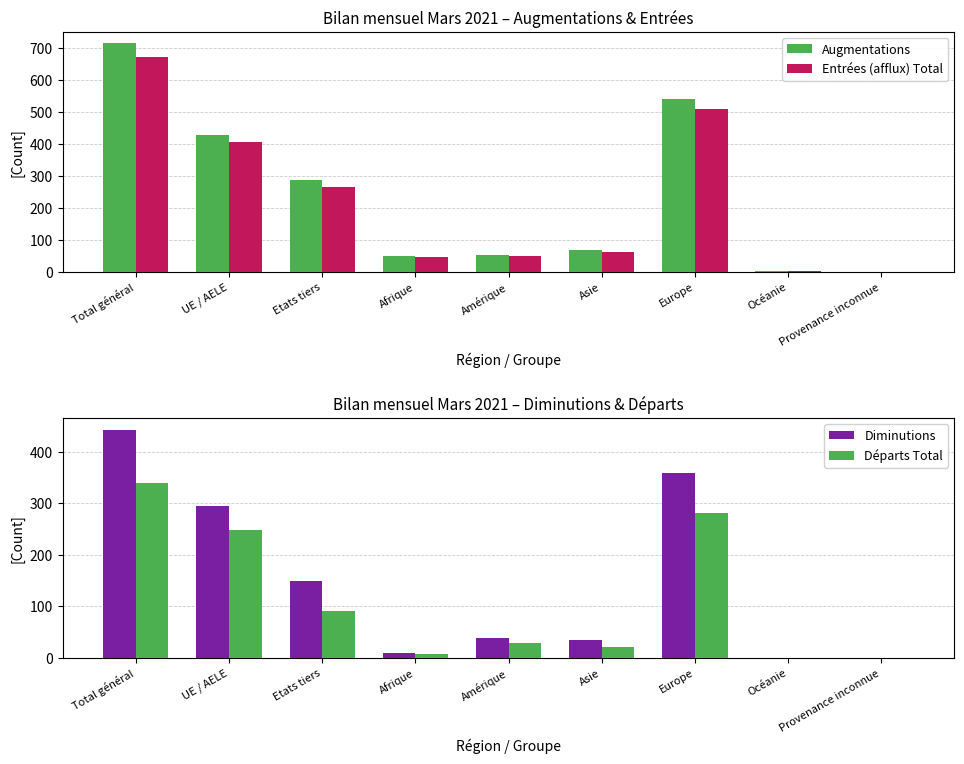

What is the difference between the second highest and second lowest values in the Diminutions series?

358